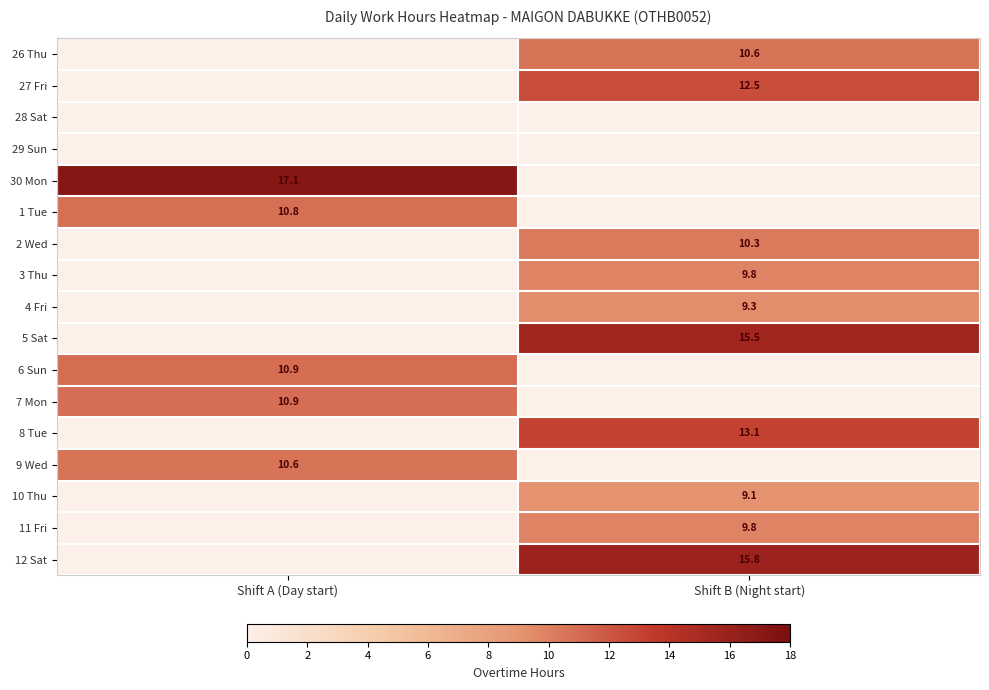

What is the highest value of the 3 Thu series?

9.8